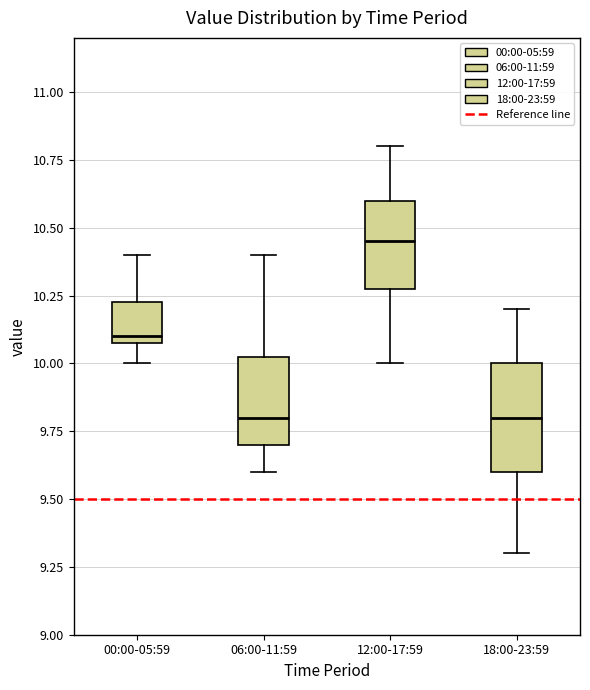

Where is the lower edge of the box for 00:00-05:59 on the y-axis? The values are not printed on the chart, so give them approximately, as read against the axis.

10.10